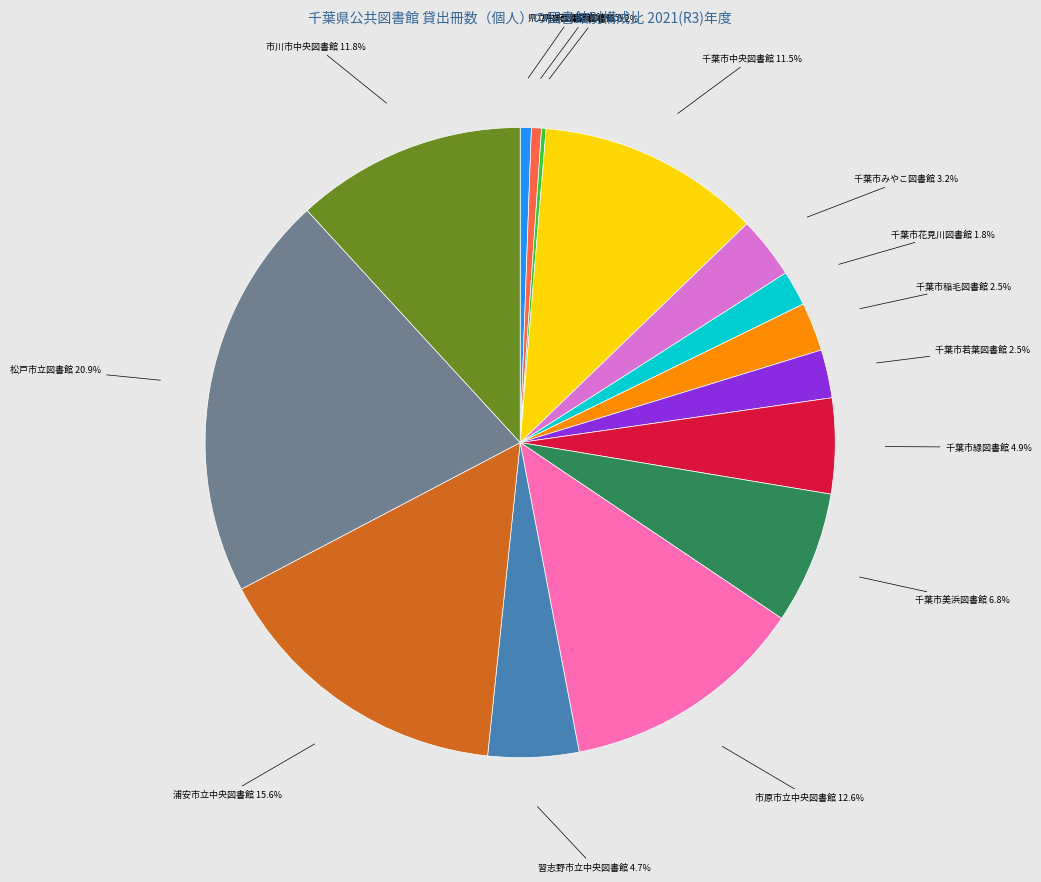

True or false: 県立中央図書館 accounts for 1% of the total.

True